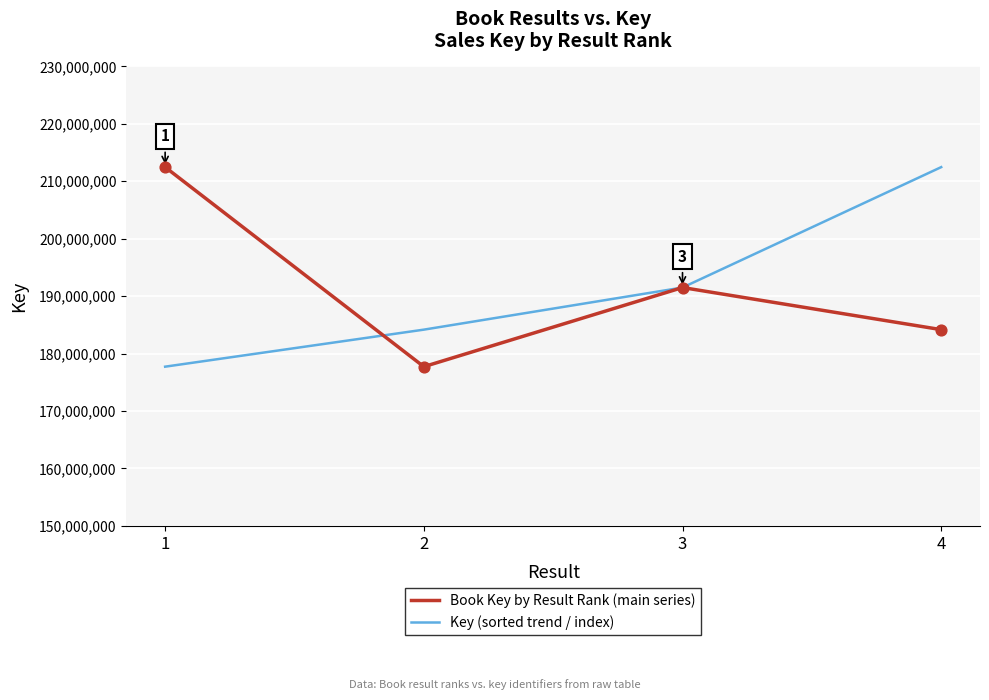

What is the total value across all series at 4?

396630230